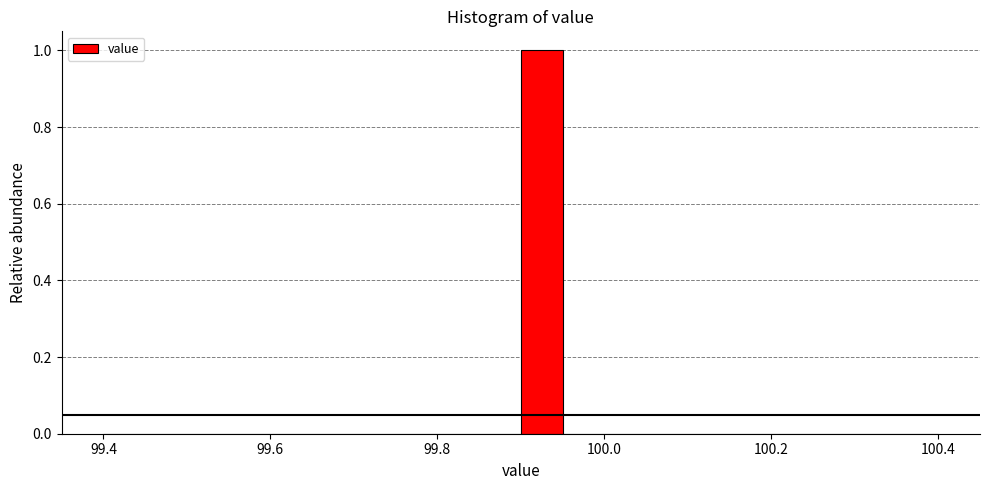

Read against the x-axis, roughly where is the centre of the tallest bar?

99.92